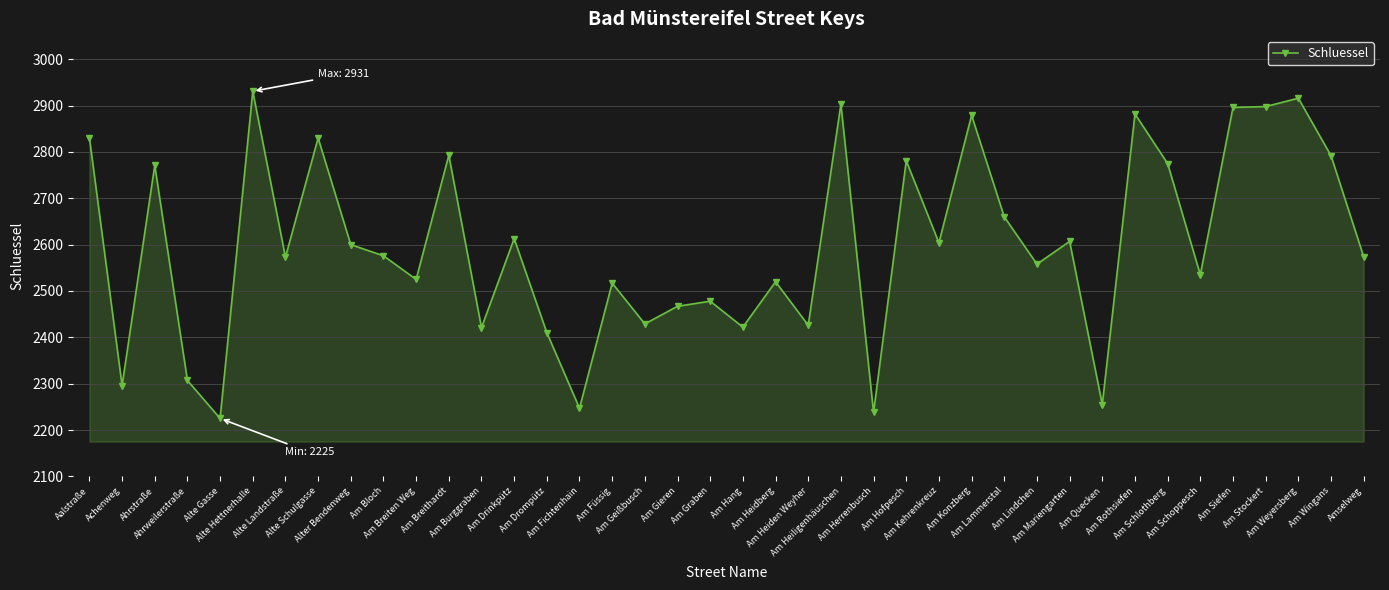

What is the label of the 3rd point from the left?

Ahrstraße